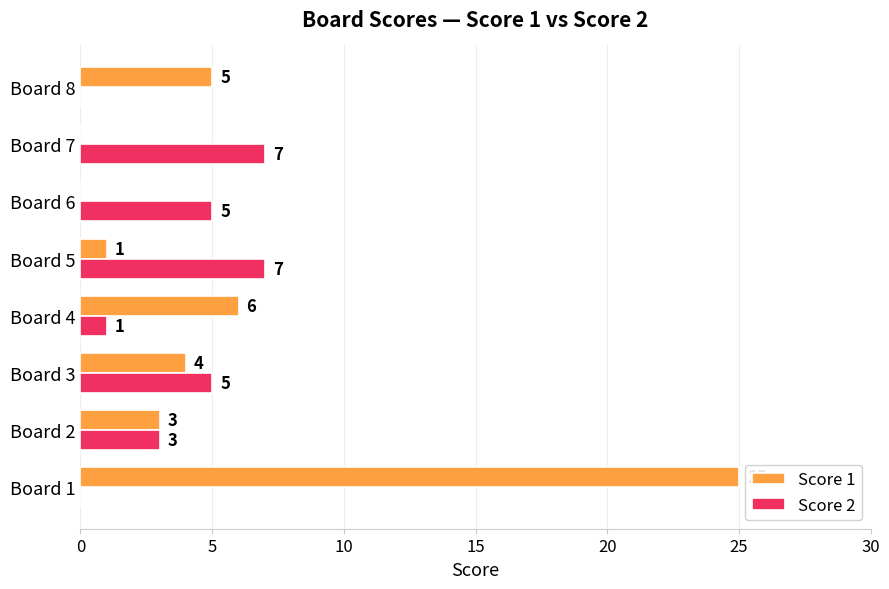

The value of Score 2 at Board 1 is 0. True or false?

True